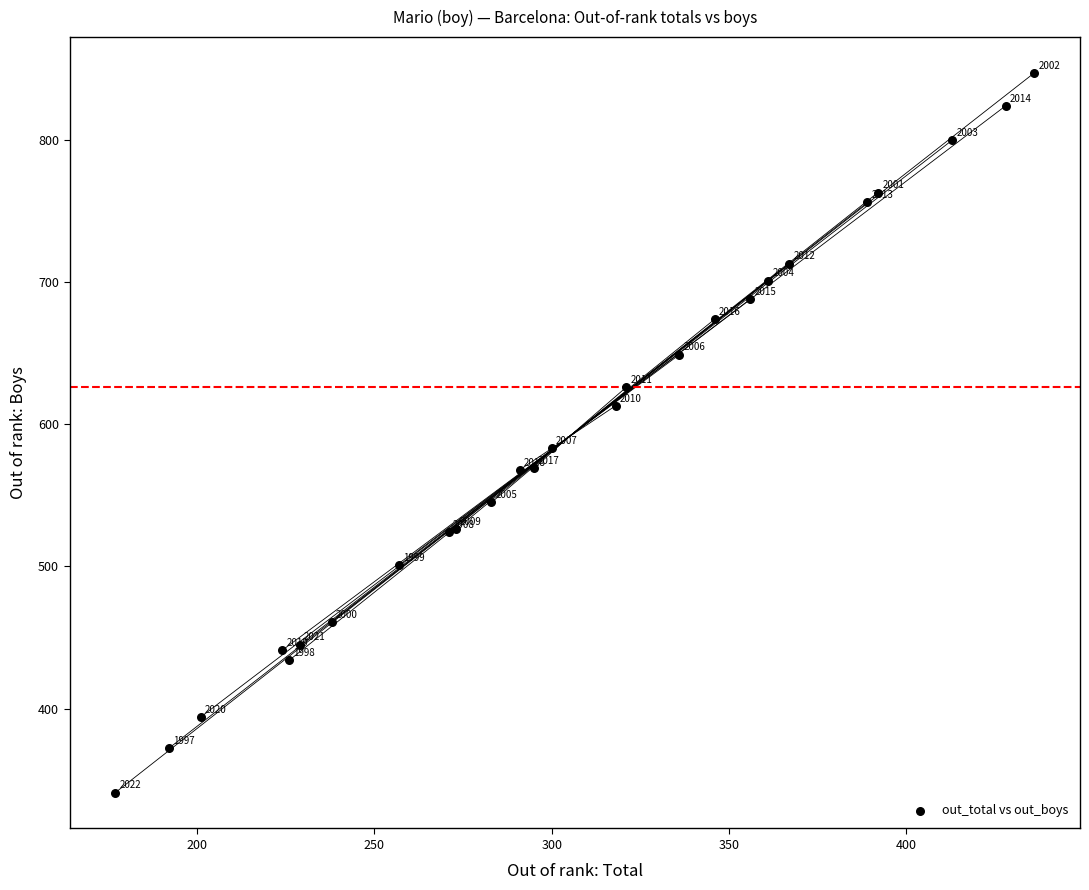

What Y value in the scatter plot is closest to 594?

583